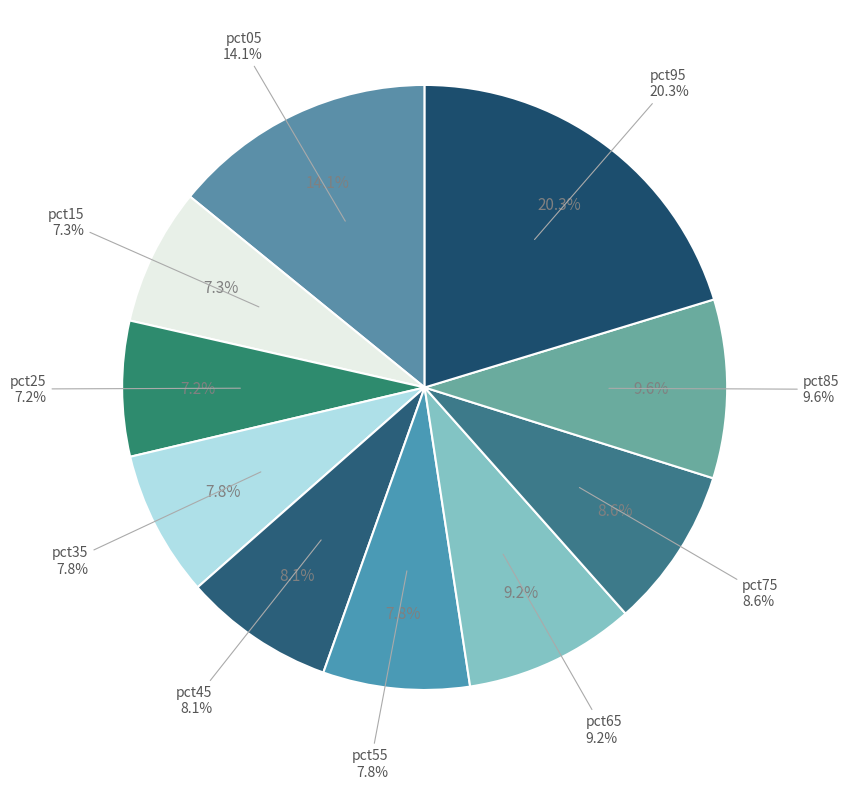

Count the number of slices in the pie.

10